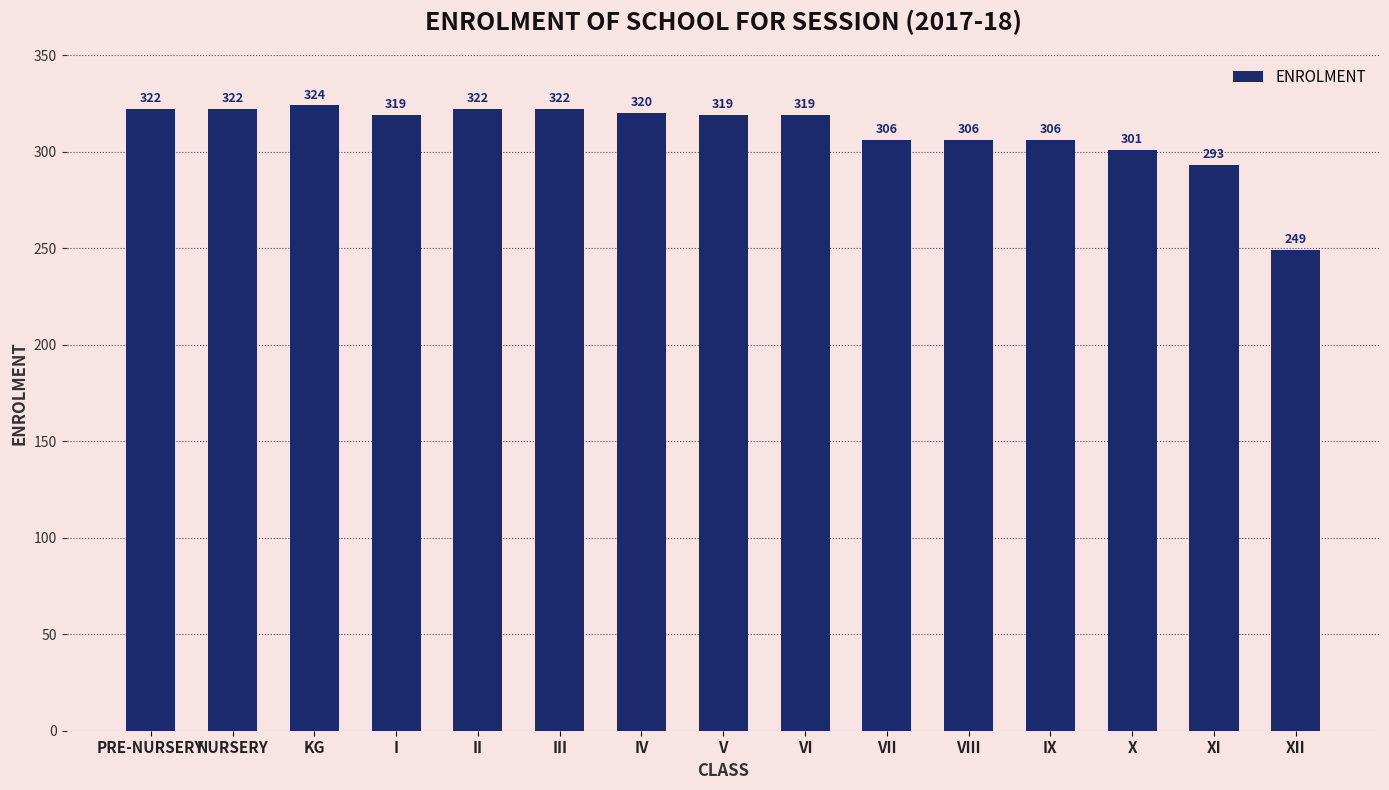

How many categories are shown in the chart?

15